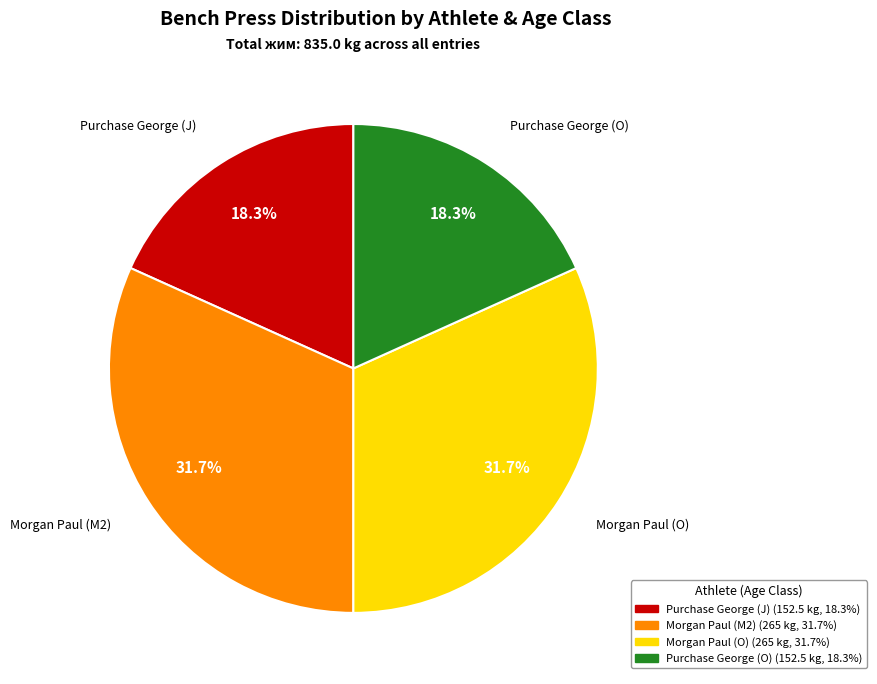

Is it true that Purchase George (J) is 18% of the pie?

True